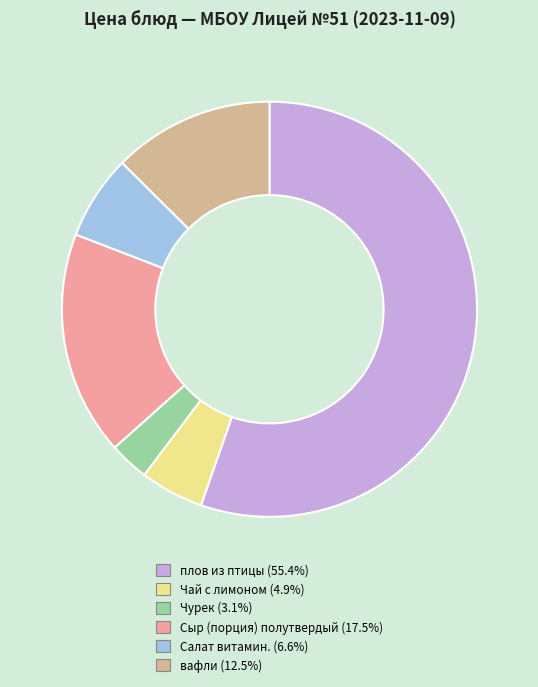

Combined, do Чай с лимоном and Сыр (порция) полутвердый account for over 50%?

No